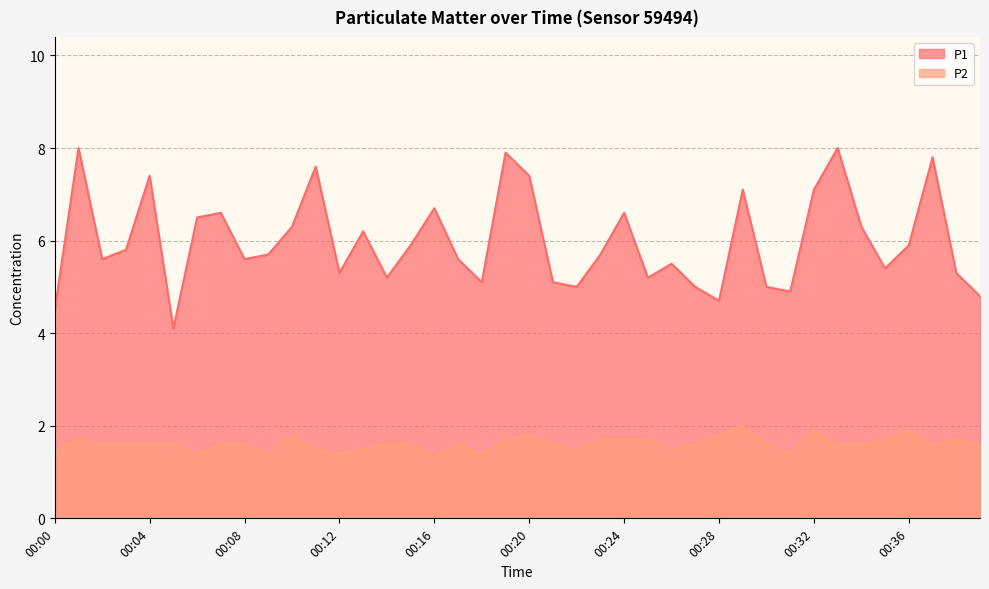

What is the smallest value displayed?

1.3